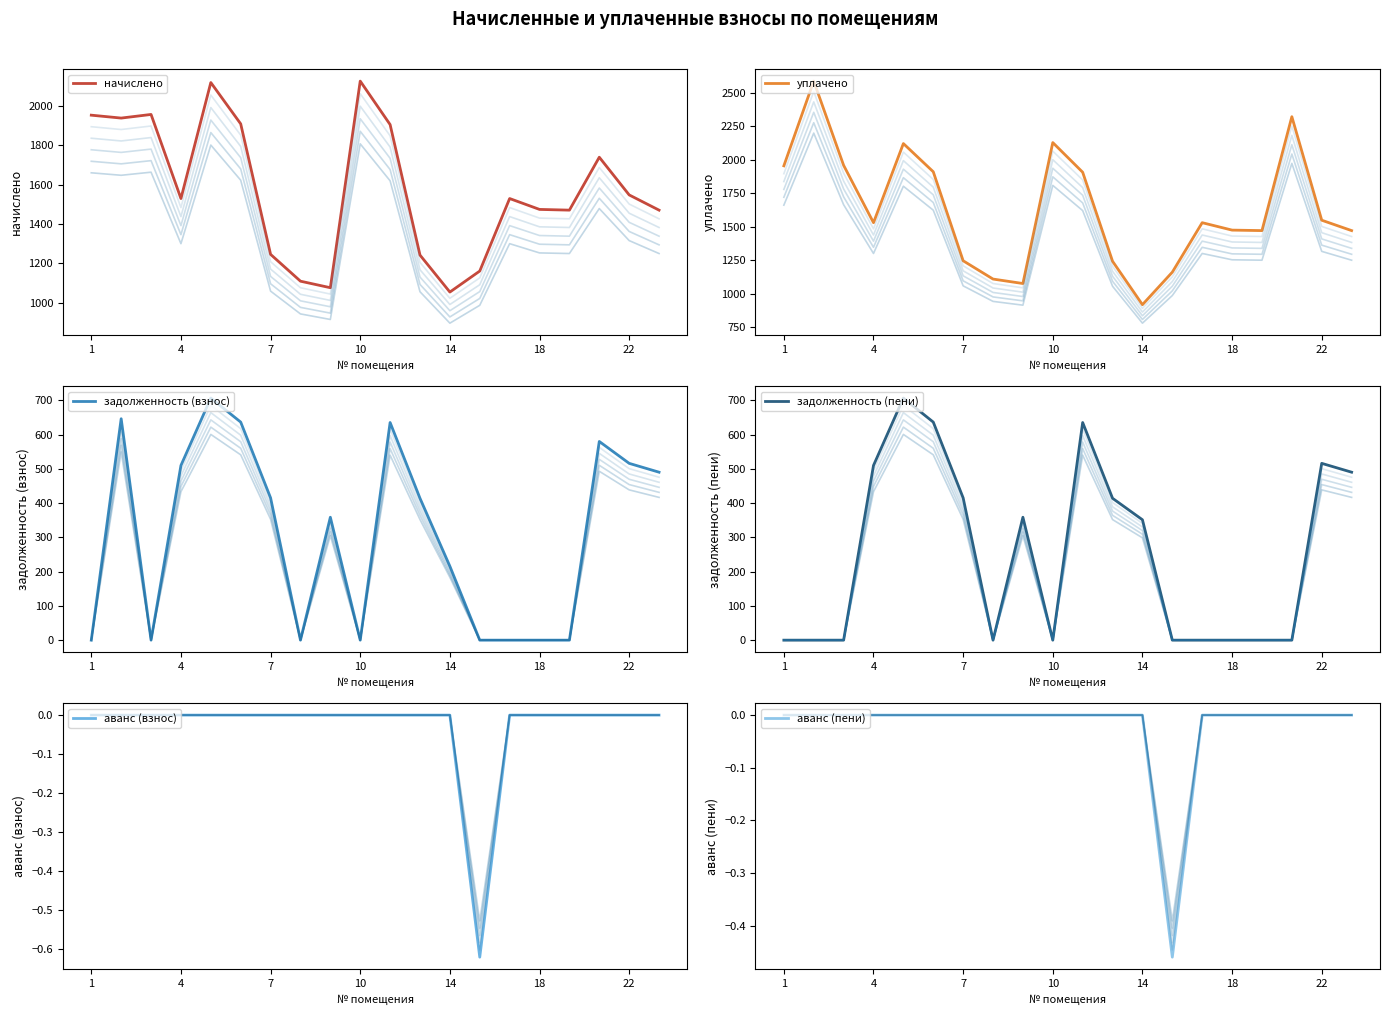

True or false: начислено and задолженность (взнос) intersect in this chart.

False